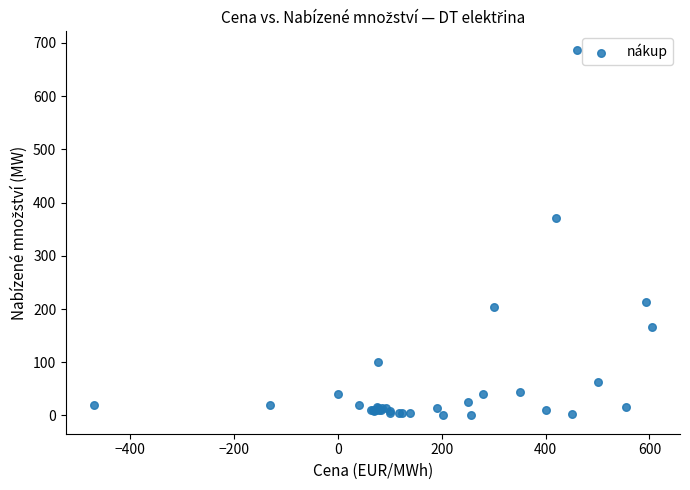

What Y value in the scatter plot is closest to 343?

371.0